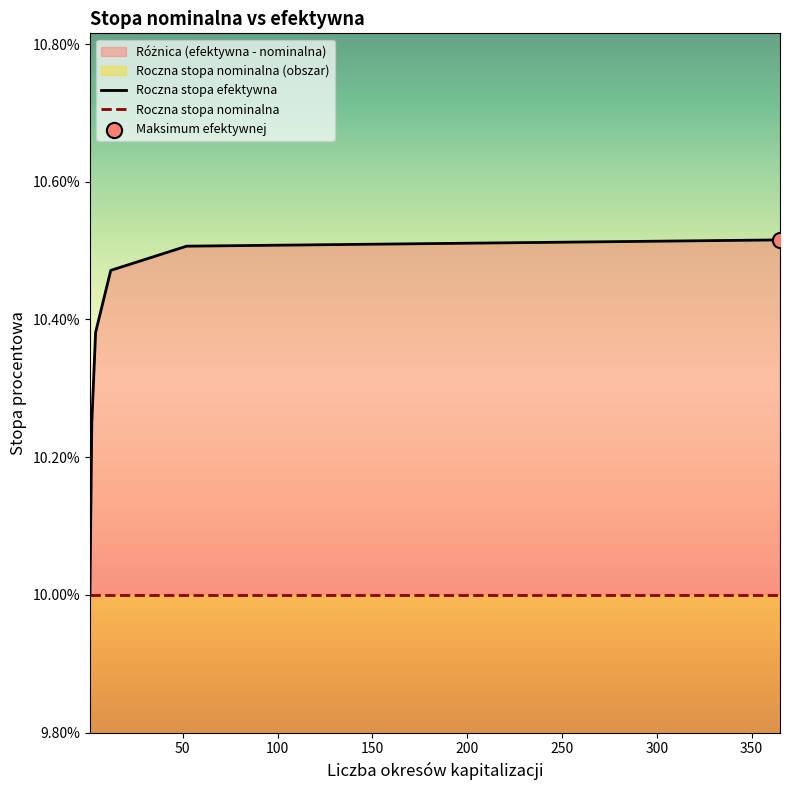

Is the value of Roczna stopa efektywna at 200 greater than the value of Roczna stopa nominalna at 50?

Yes